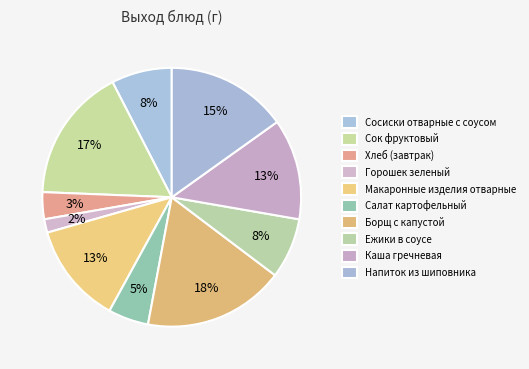

To the nearest percent, what is the average slice percentage?

10%